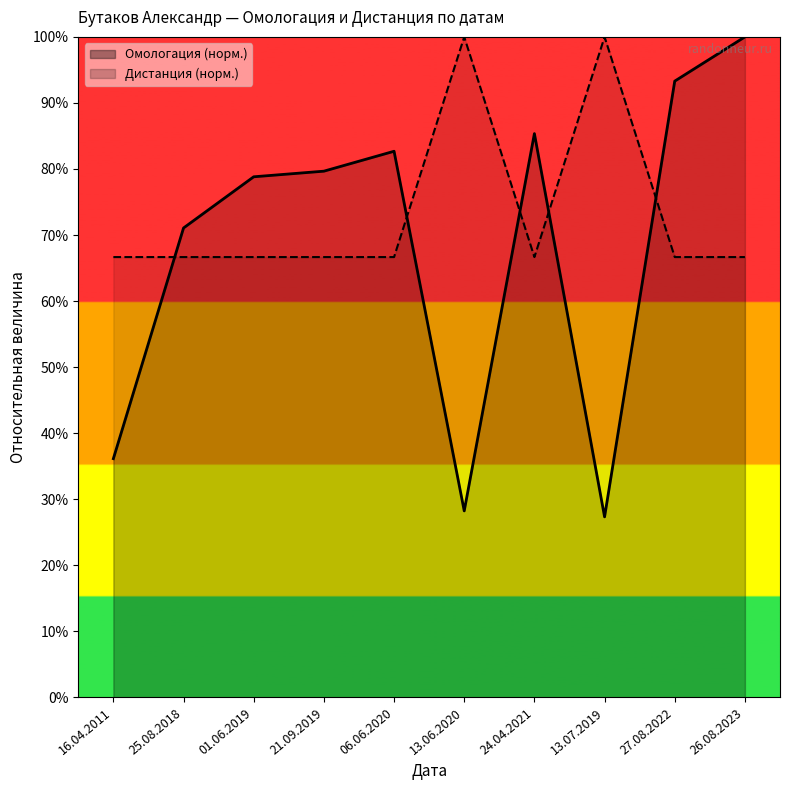

Reading left to right, transcribe all the data shown in this chart.

Омологация: 16.04.2011=36.1	25.08.2018=71.1	01.06.2019=78.8	21.09.2019=79.7	06.06.2020=82.7	13.06.2020=28.2	24.04.2021=85.4	13.07.2019=27.3	27.08.2022=93.3	26.08.2023=100.0
Дистанция: 16.04.2011=66.7	25.08.2018=66.7	01.06.2019=66.7	21.09.2019=66.7	06.06.2020=66.7	13.06.2020=100.0	24.04.2021=66.7	13.07.2019=100.0	27.08.2022=66.7	26.08.2023=66.7